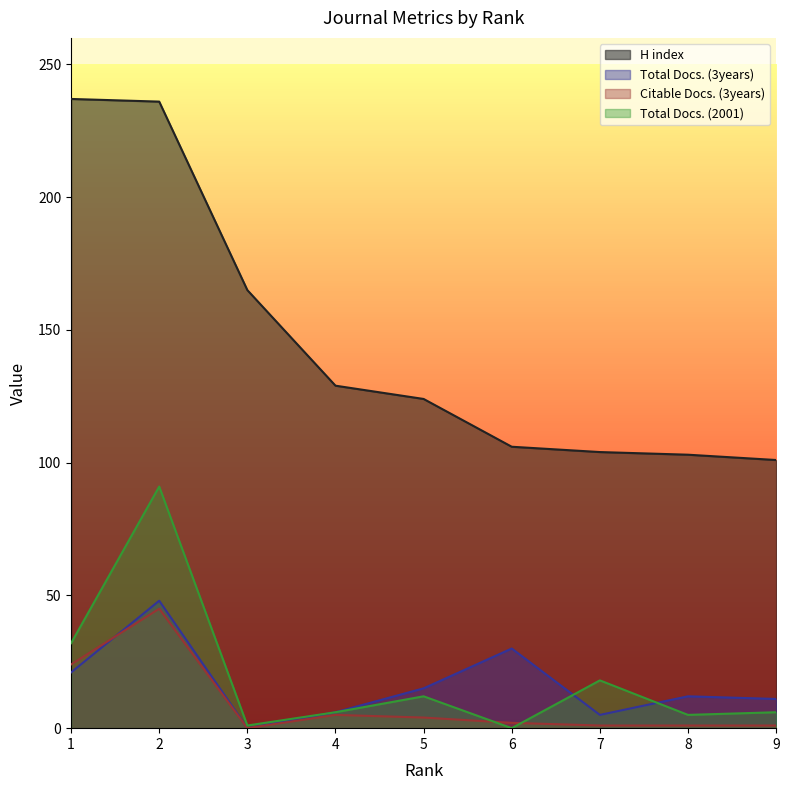

Reading left to right, what are all the values shown in this chart?

H index: 1=237	2=236	3=165	4=129	5=124	6=106	7=104	8=103	9=101
Total Docs. (3years): 1=21	2=48	3=0	4=6	5=15	6=30	7=5	8=12	9=11
Citable Docs. (3years): 1=24	2=45	3=0	4=5	5=4	6=2	7=1	8=1	9=1
Total Docs. (2001): 1=32	2=91	3=1	4=6	5=12	6=0	7=18	8=5	9=6